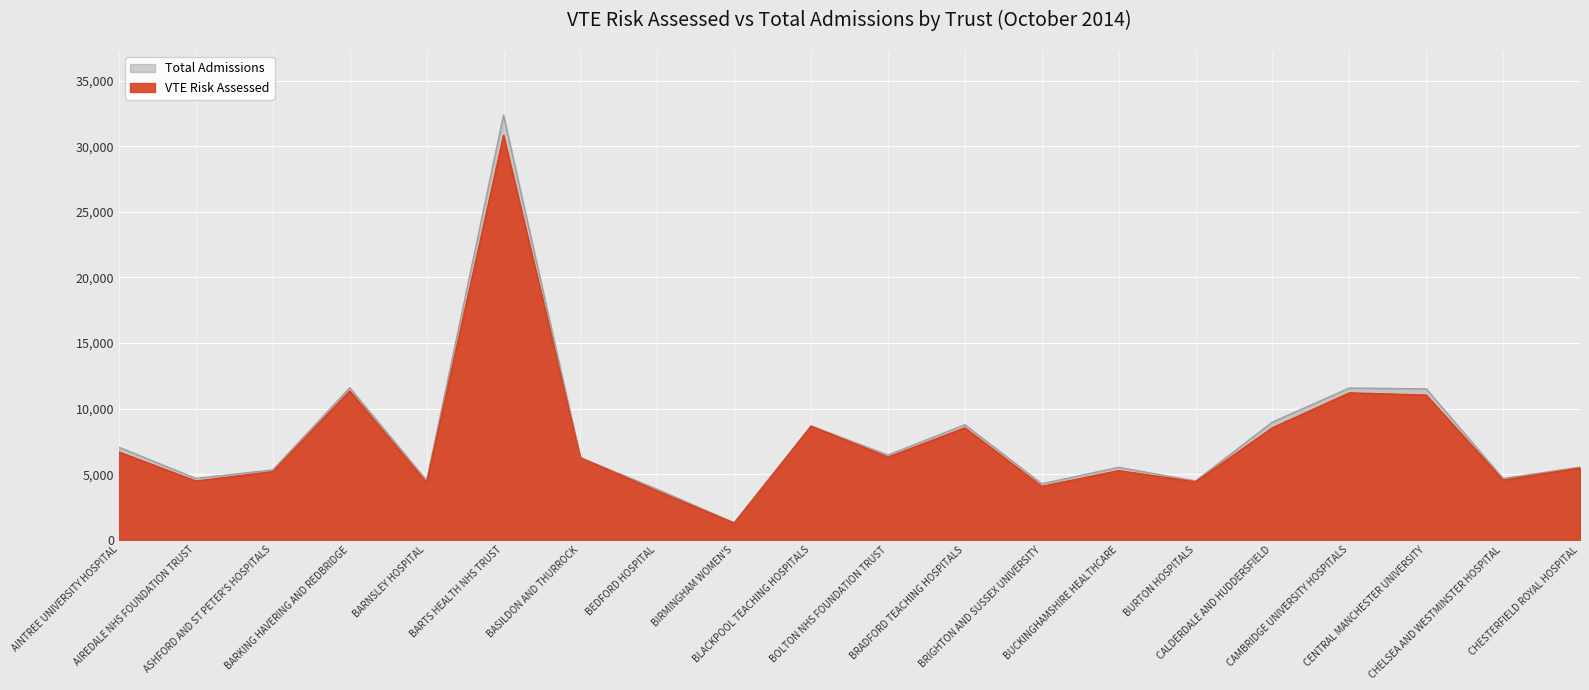

What is the label of the 17th point from the left?

CAMBRIDGE UNIVERSITY HOSPITALS